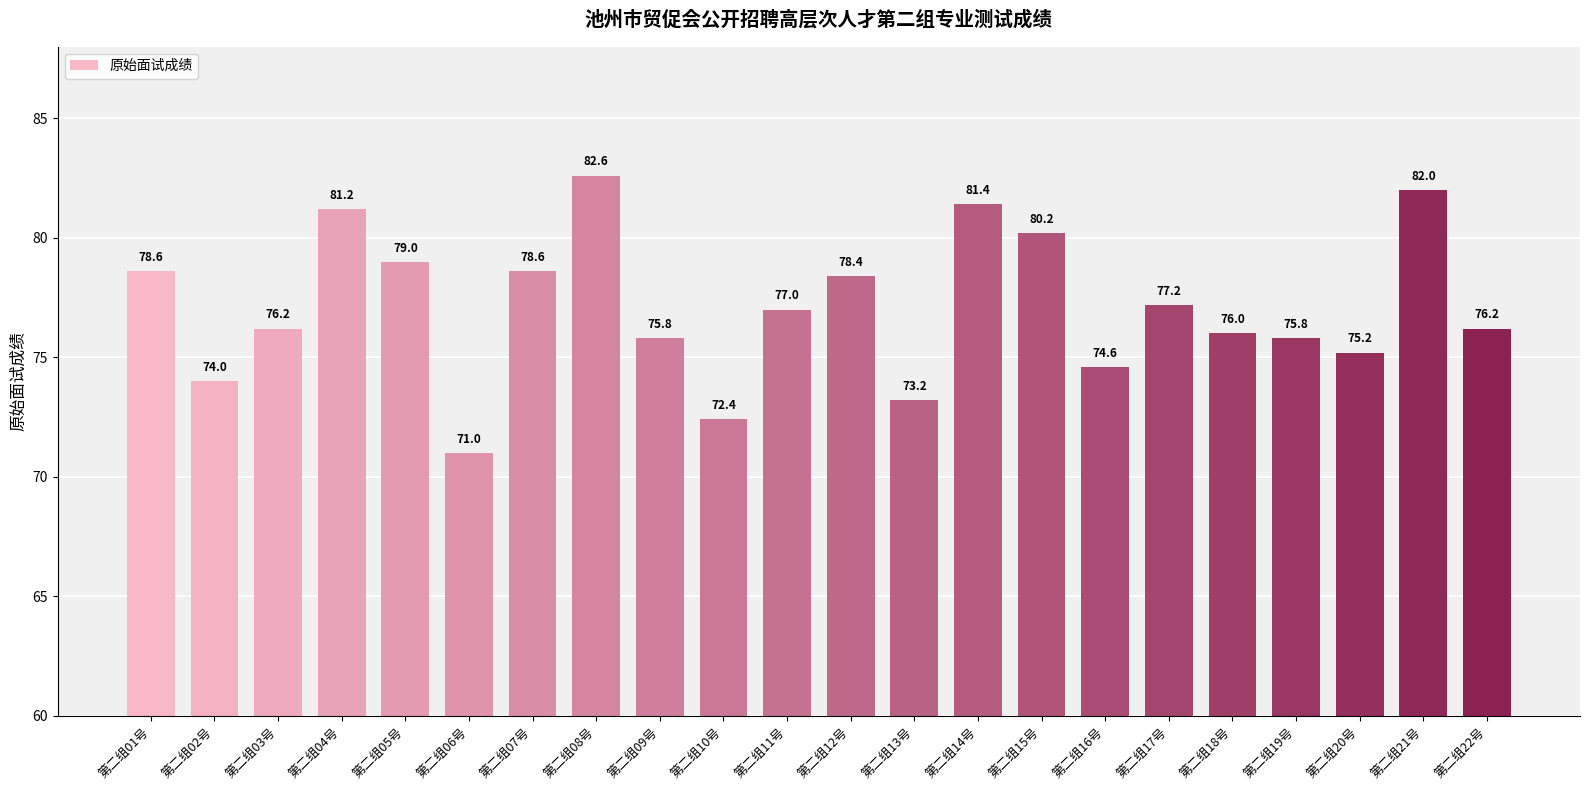

Reading left to right, what are all the values shown in this chart?

78.6	74.0	76.2	81.2	79.0	71.0	78.6	82.6	75.8	72.4	77.0	78.4	73.2	81.4	80.2	74.6	77.2	76.0	75.8	75.2	82.0	76.2